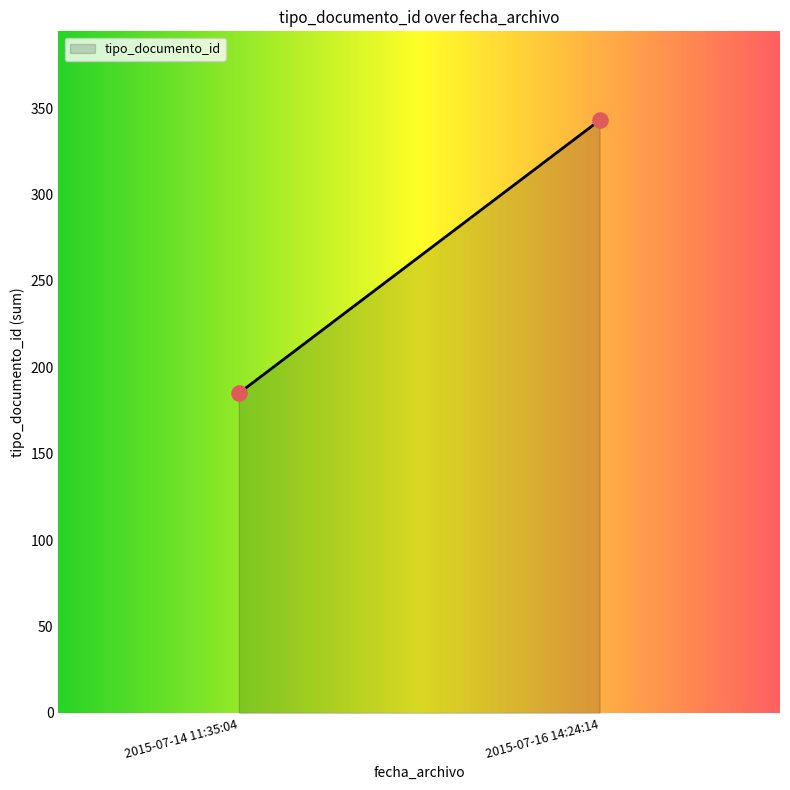

What is the smallest value displayed?

185.0